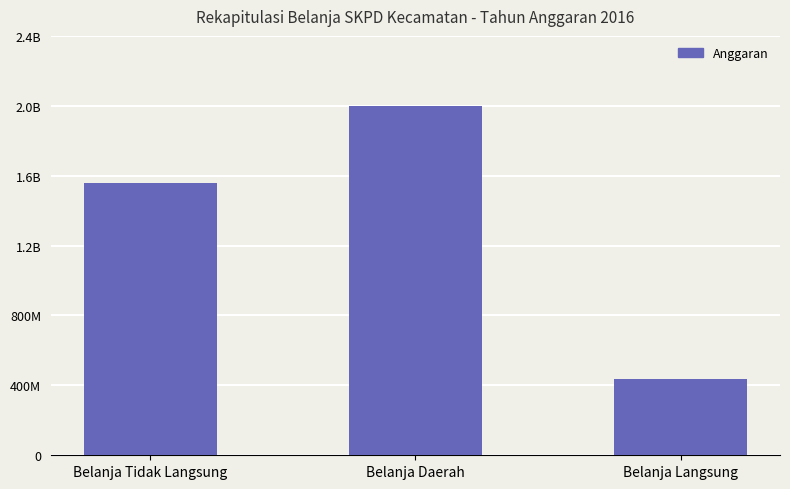

What is the minimum value shown in the chart?

438354000